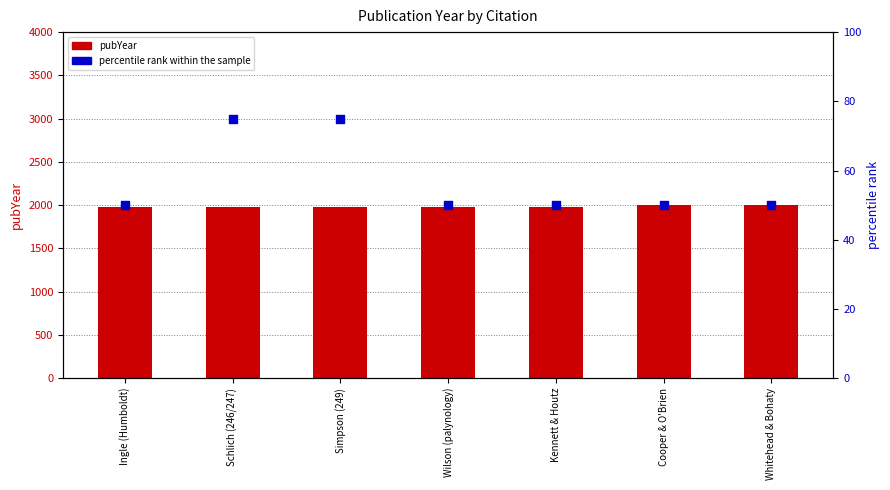

Which series contains the lowest Y value?

percentile rank